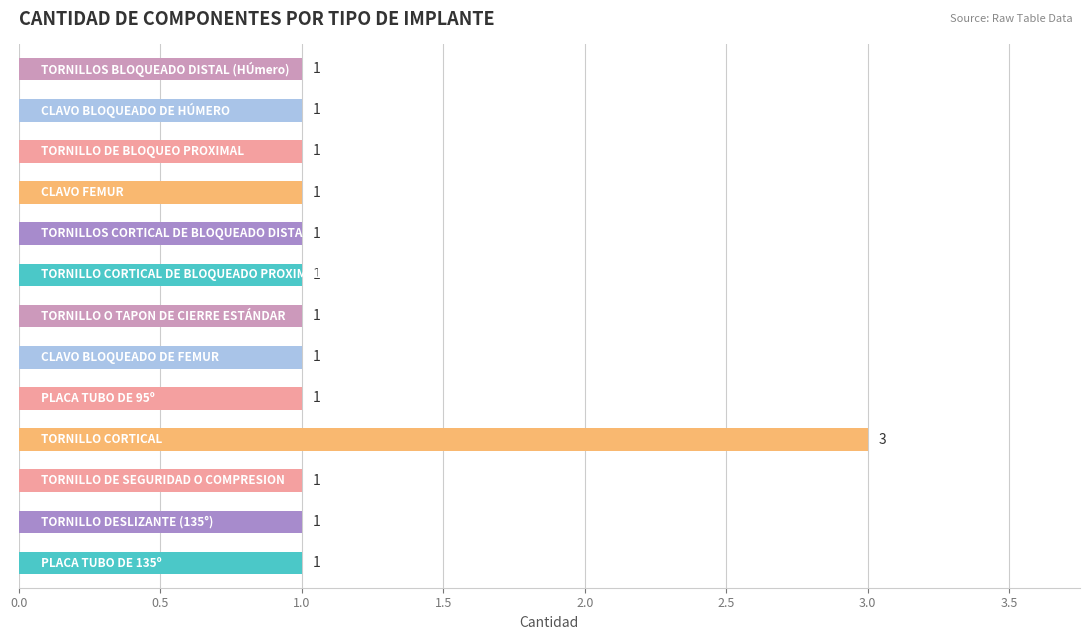

What is the sum of all values?

15